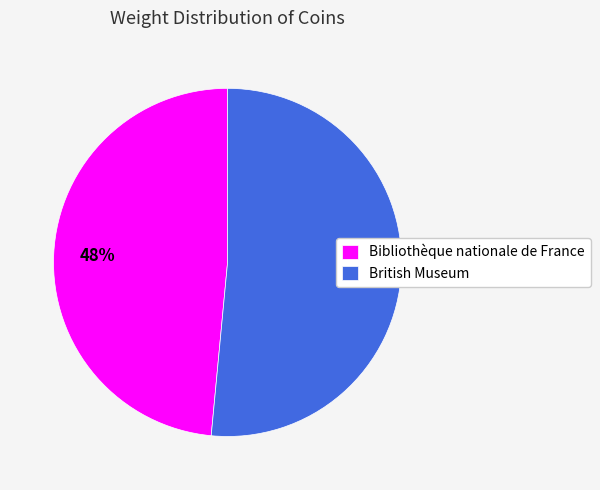

How many slices are in this pie chart?

2